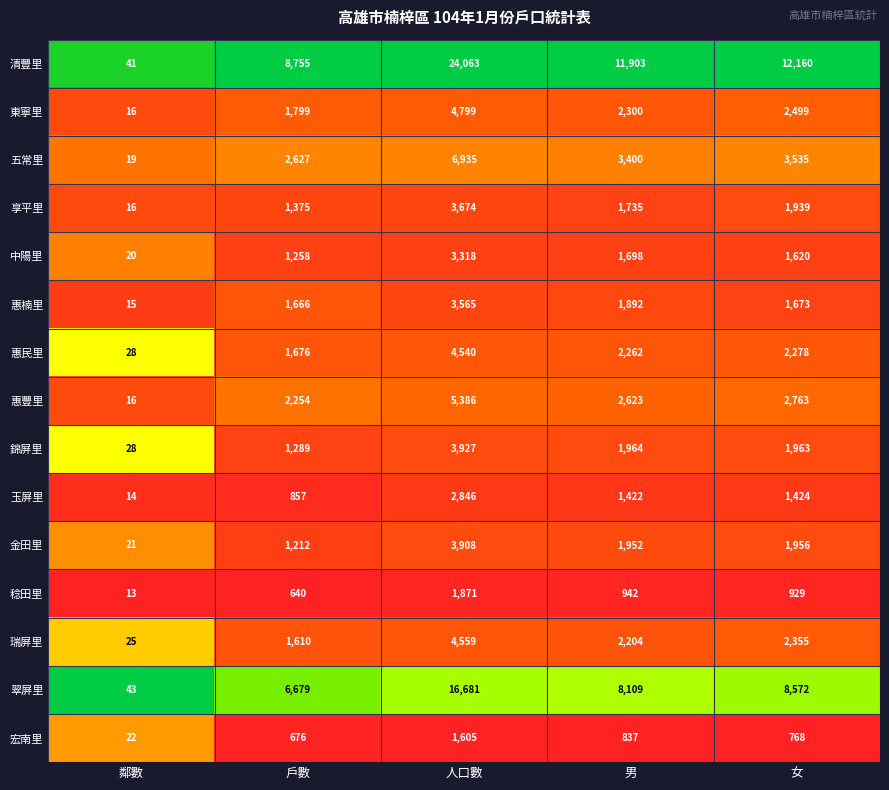

Read the 惠豐里 value at 女.

2763